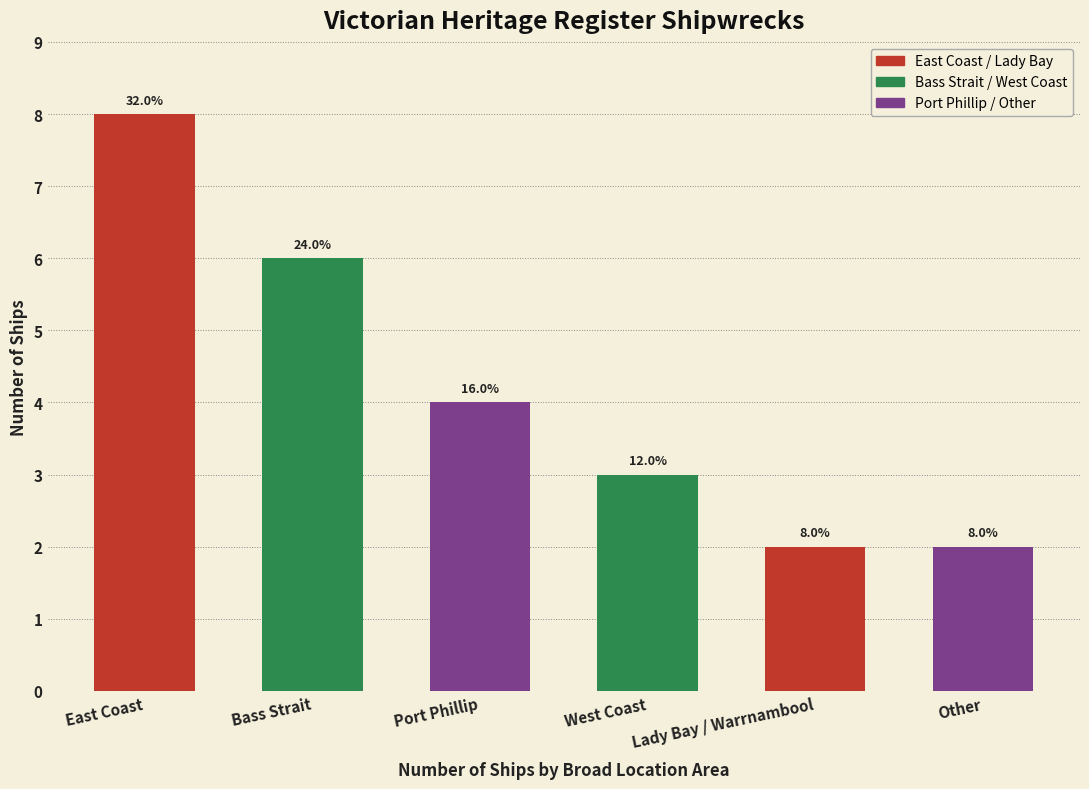

Does the chart contain any negative values?

No